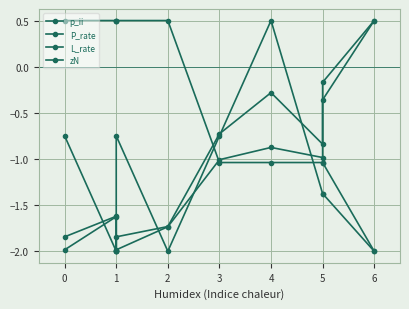

What is the maximum value for p_ii?

0.5